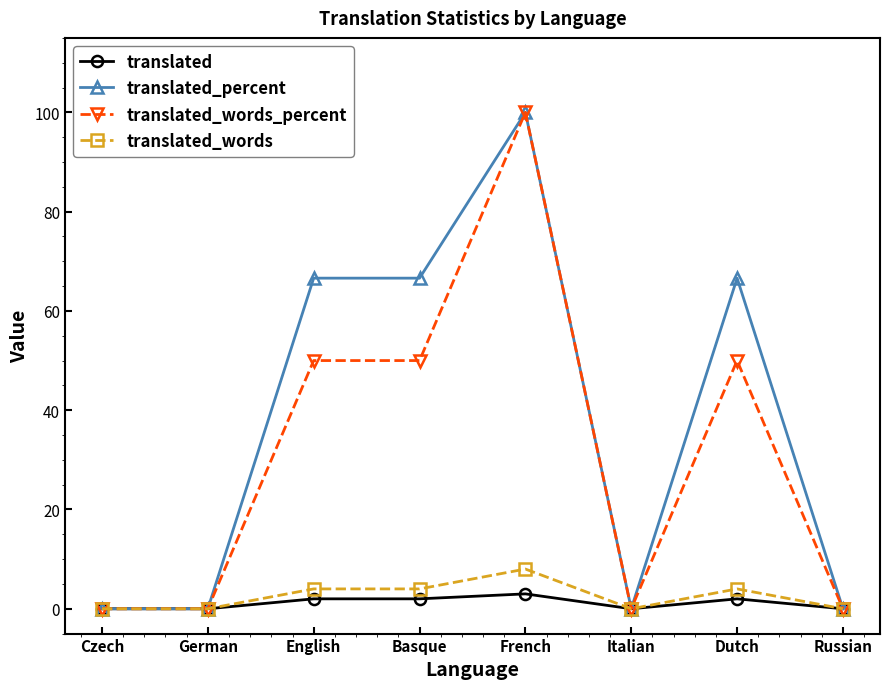

What position from the right is Basque?

5